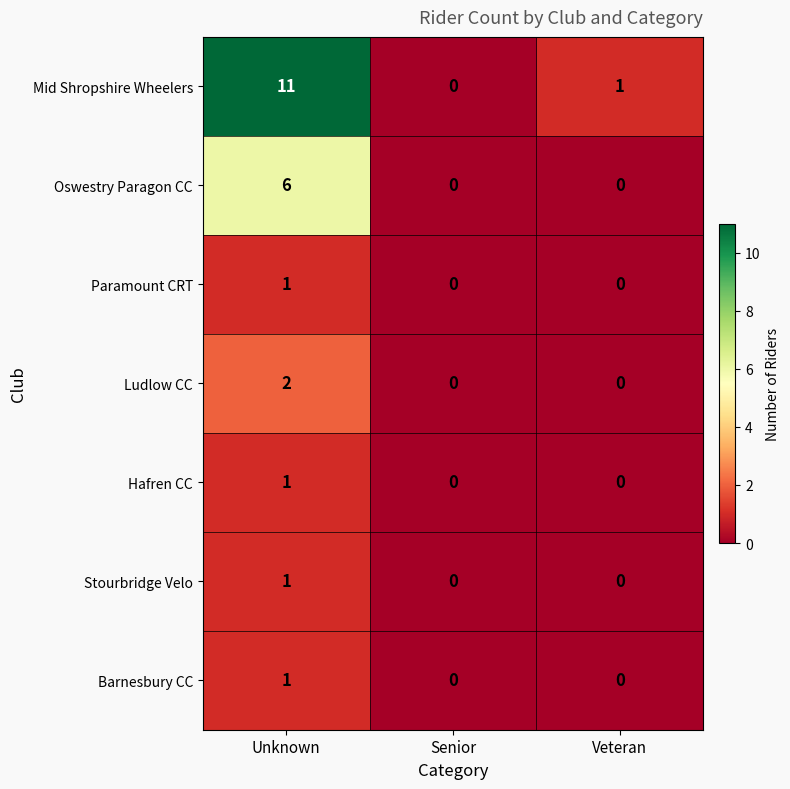

Which series has the widest spread of values?

Mid Shropshire Wheelers